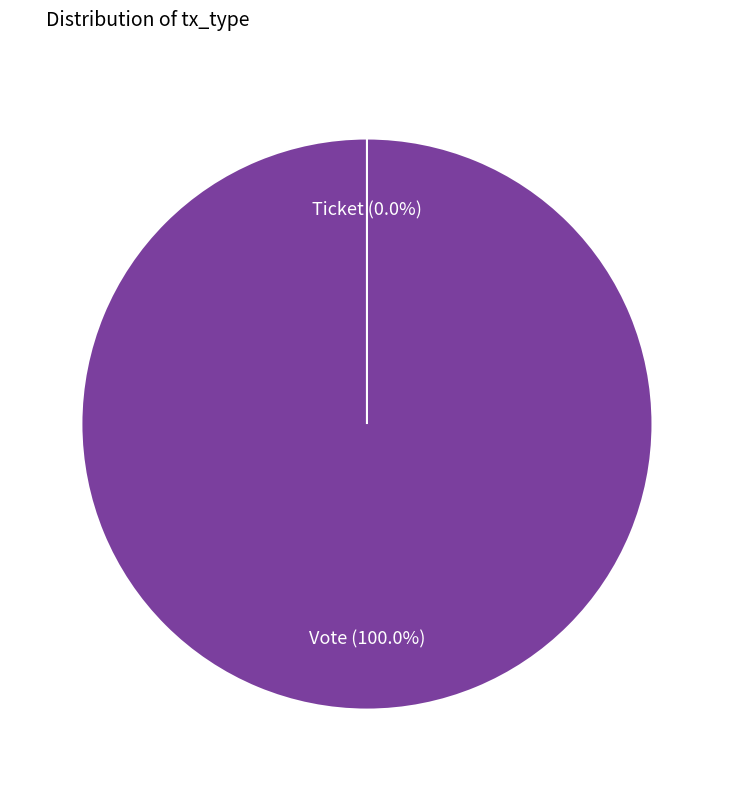

What is the largest slice in the pie chart?

Vote